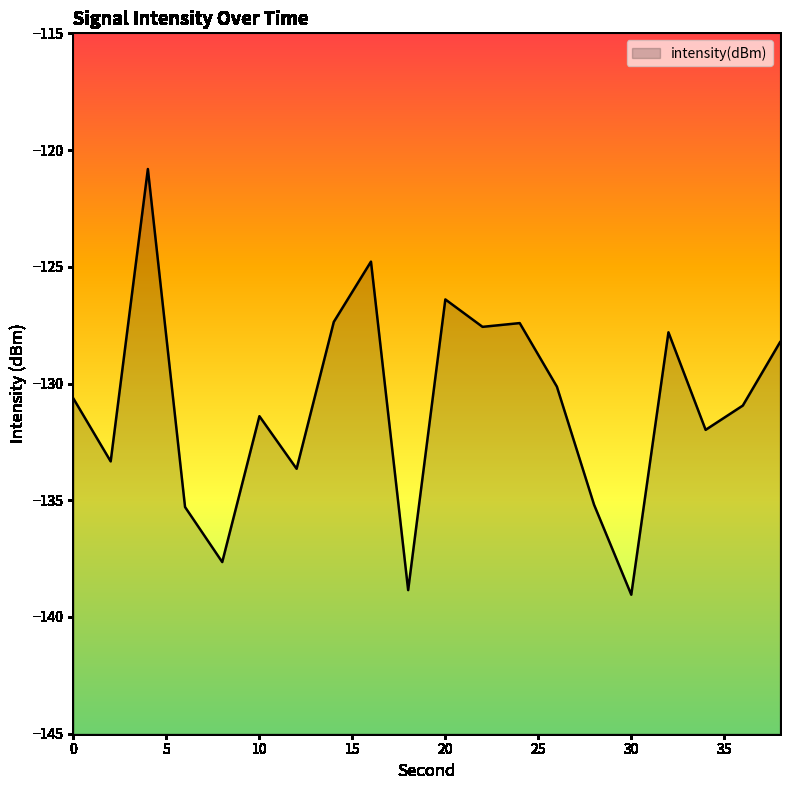

Reading right to left, list all the values displayed in this chart.

-128.2	-130.9	-132.0	-127.8	-139.0	-135.2	-130.1	-127.4	-127.6	-126.4	-138.8	-124.8	-127.4	-133.7	-131.4	-137.6	-135.3	-120.8	-133.3	-130.6